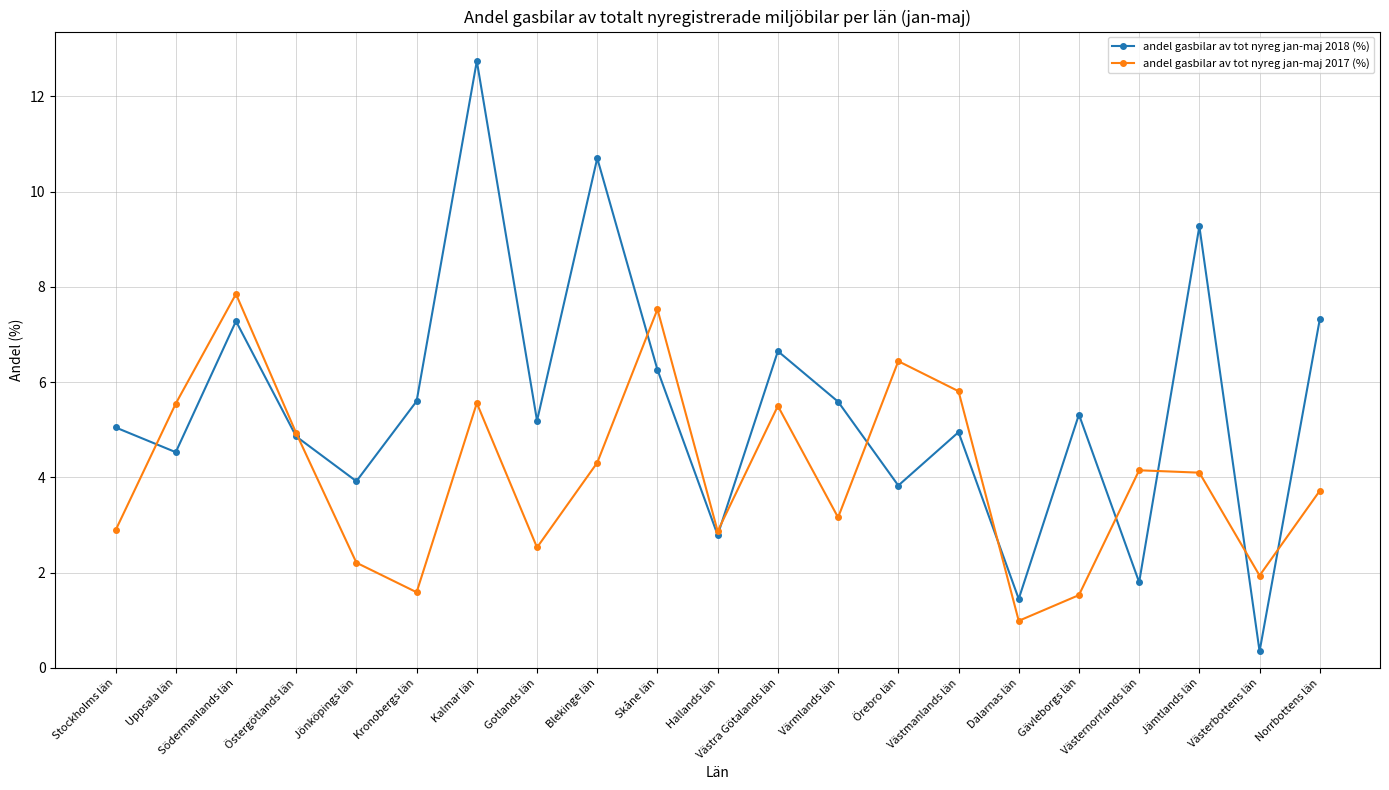

What is the total value across all series at Dalarnas län?

2.4